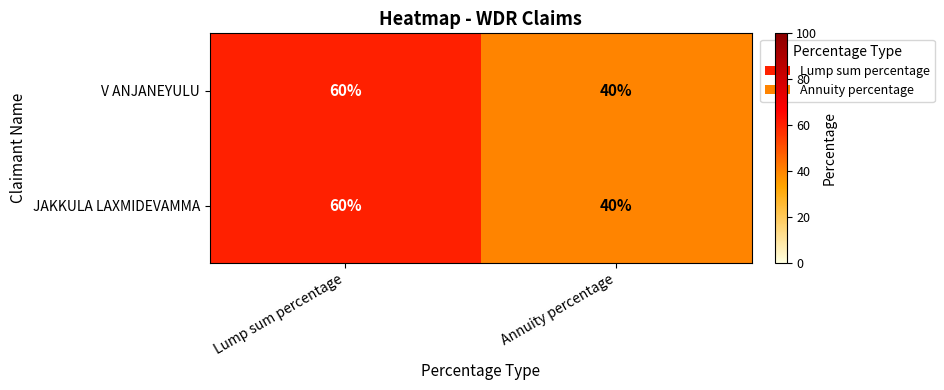

The value of V ANJANEYULU at Annuity percentage is 40. True or false?

True